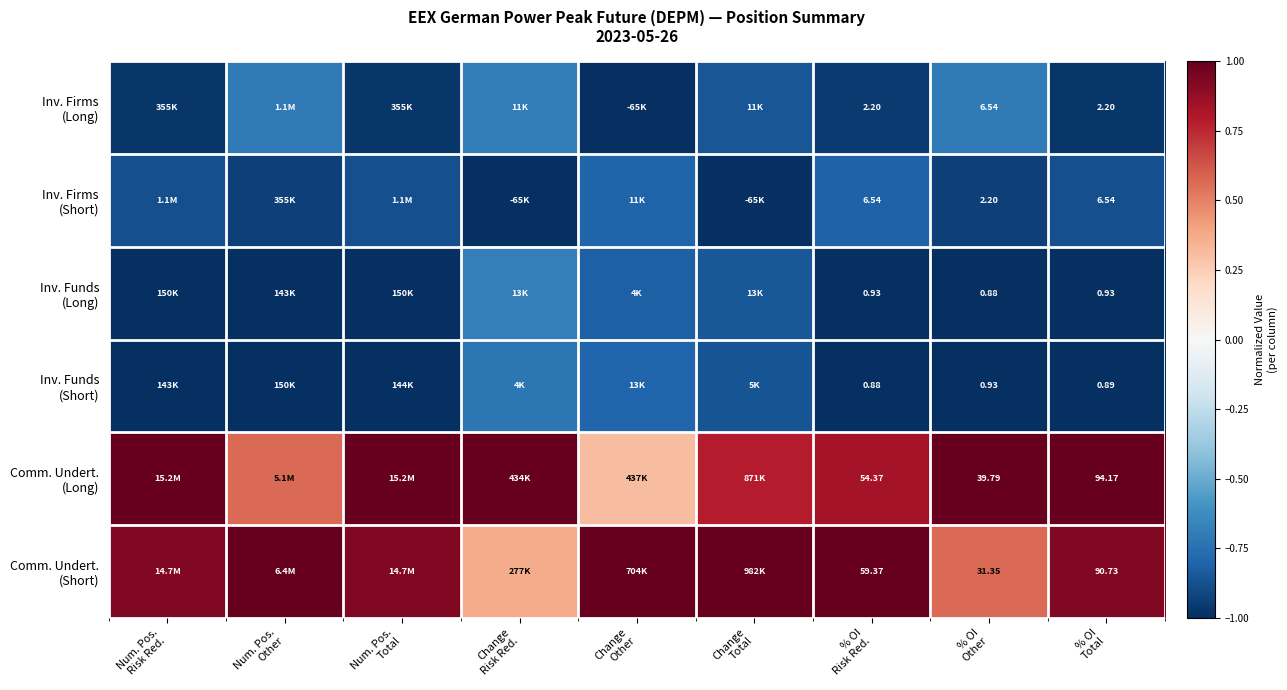

Between Num. Pos.
Total and Num. Pos.
Risk Red., which is larger?

Num. Pos.
Risk Red.